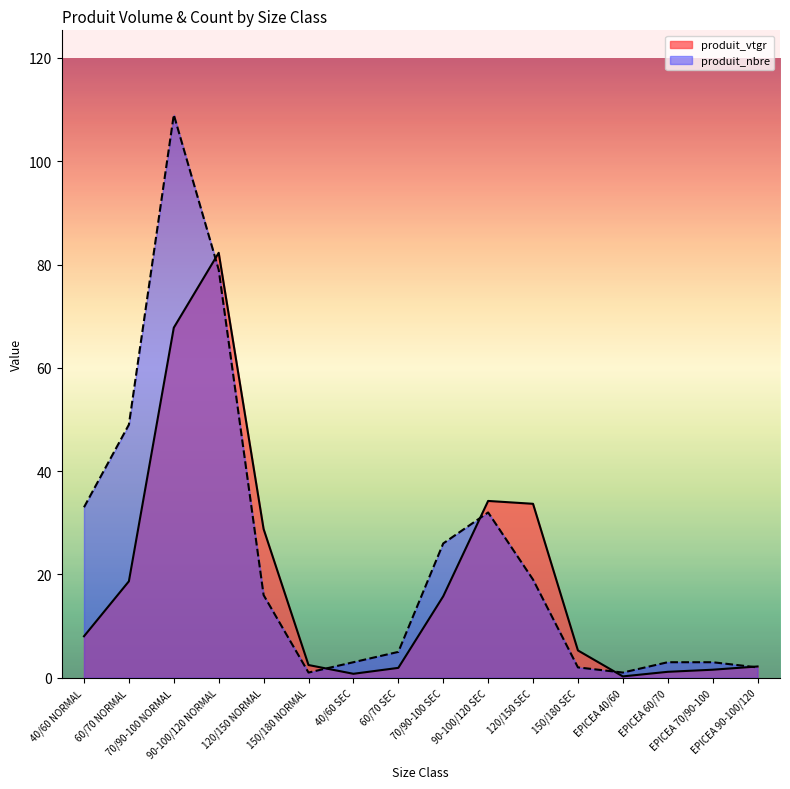

Which series ends up on top after the final intersection of produit_nbre and produit_vtgr?

produit_vtgr